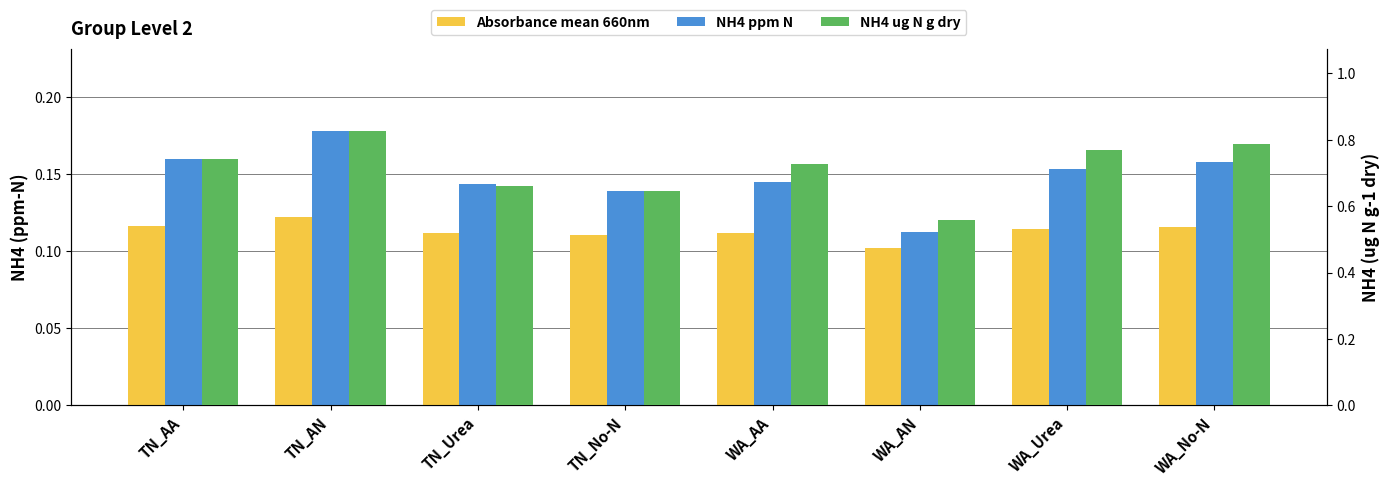

The NH4 ug N g dry series shows 0.9 at TN_No-N. True or false?

False